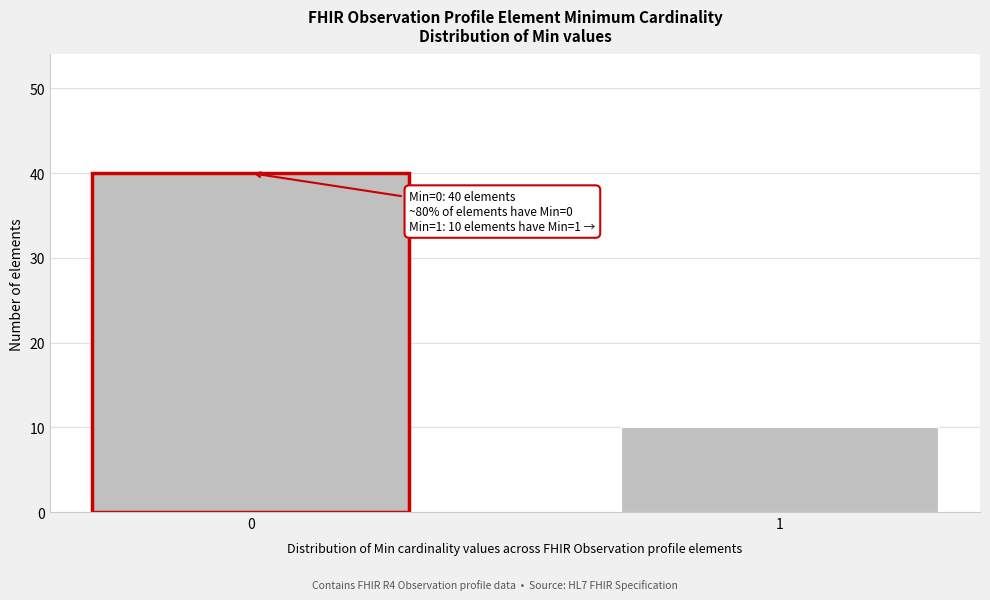

Reading left to right, extract all data points from this chart.

0=40	1=10